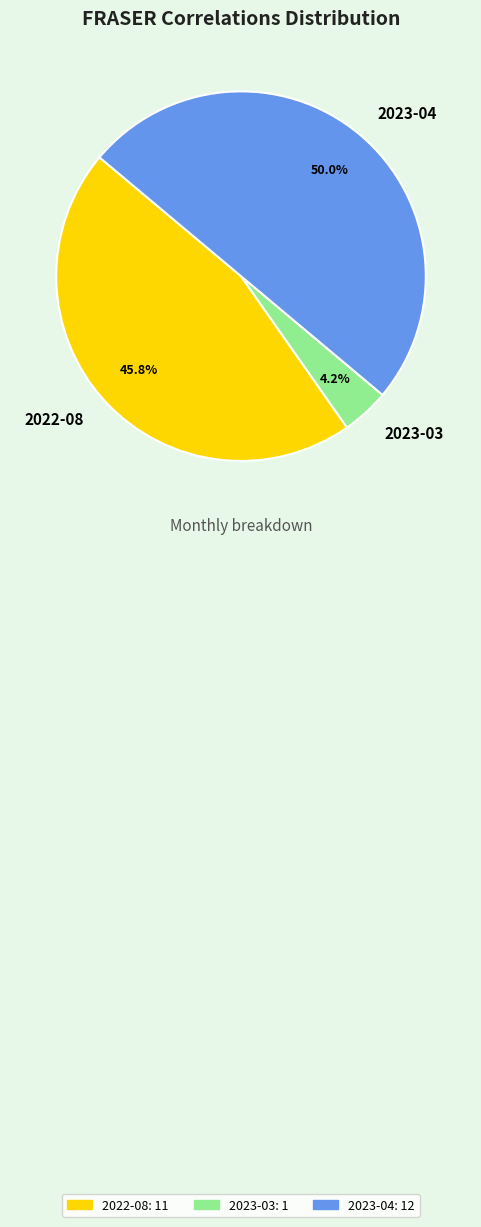

What is the smallest slice in the pie chart?

2023-03